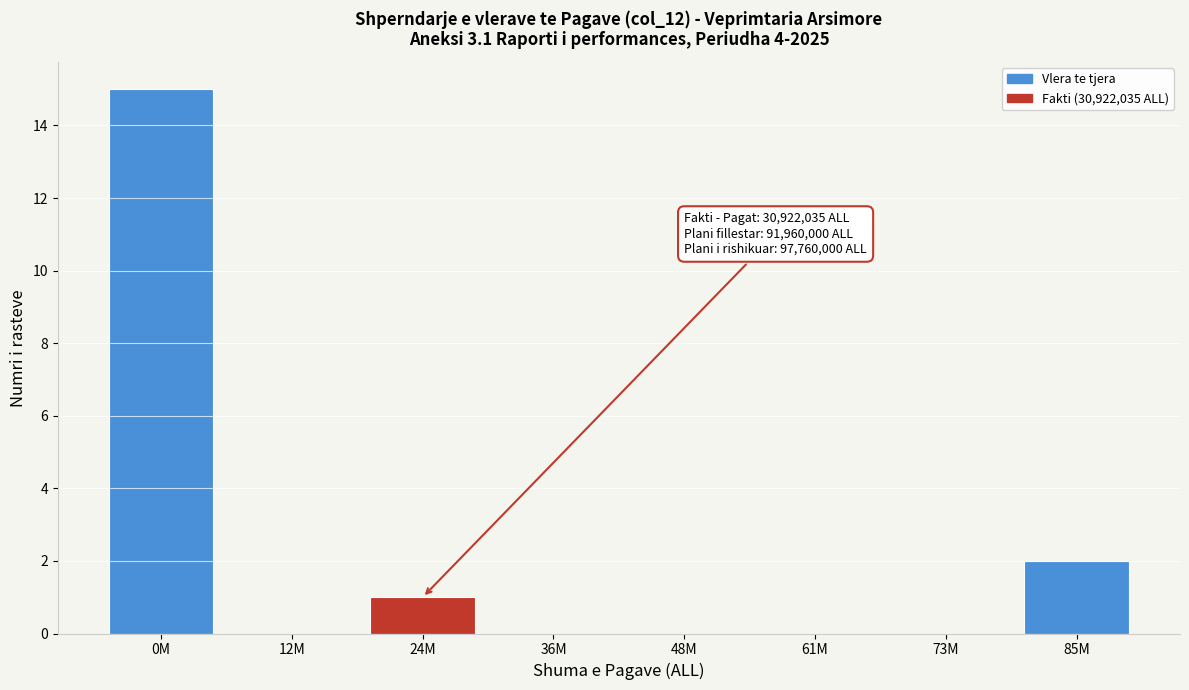

Reading left to right, list all the values displayed in this chart.

0M=15	12M=0	24M=1	36M=0	48M=0	61M=0	73M=0	85M=2